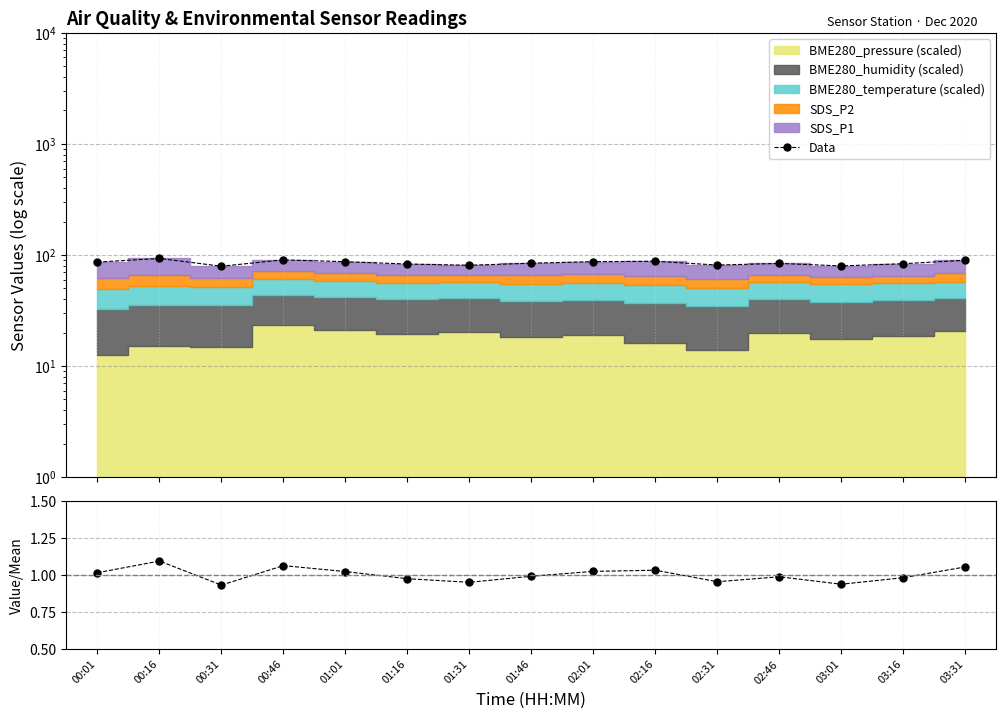

Reading left to right, transcribe all the data shown in this chart.

Data: 86.3	93.0	79.2	90.4	86.9	82.9	80.8	84.3	87.1	87.7	81.1	83.9	79.7	83.4	89.6
Value/Mean: 1.0	1.1	0.9	1.1	1.0	1.0	0.9	1.0	1.0	1.0	1.0	1.0	0.9	1.0	1.1